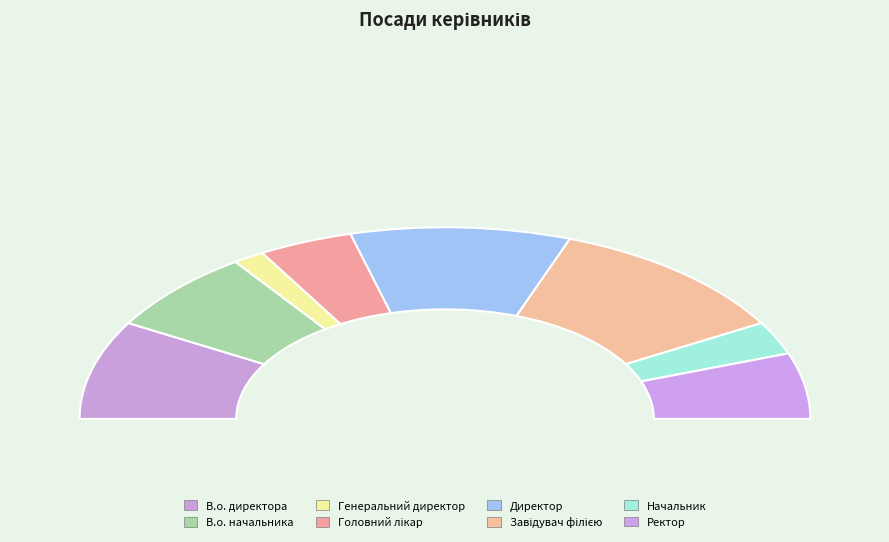

To the nearest percent, what percentage of the pie is Завідувач філією?

22%